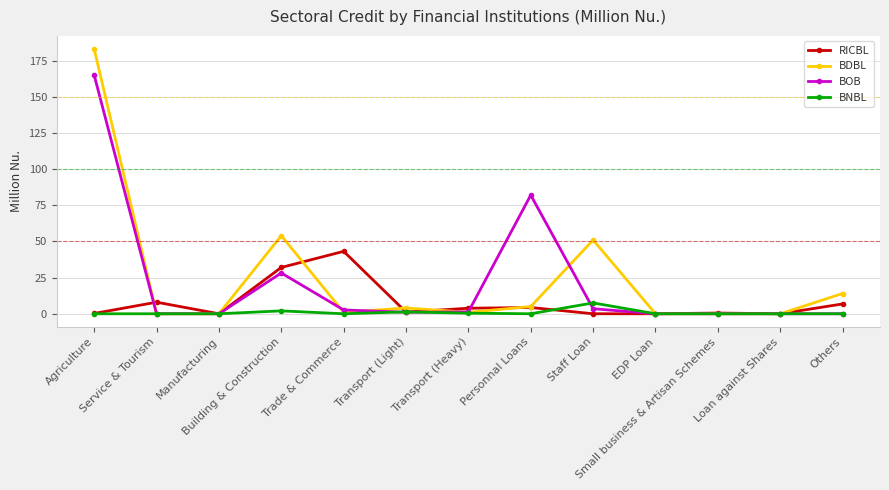

Where is the first local minimum for RICBL?

Manufacturing